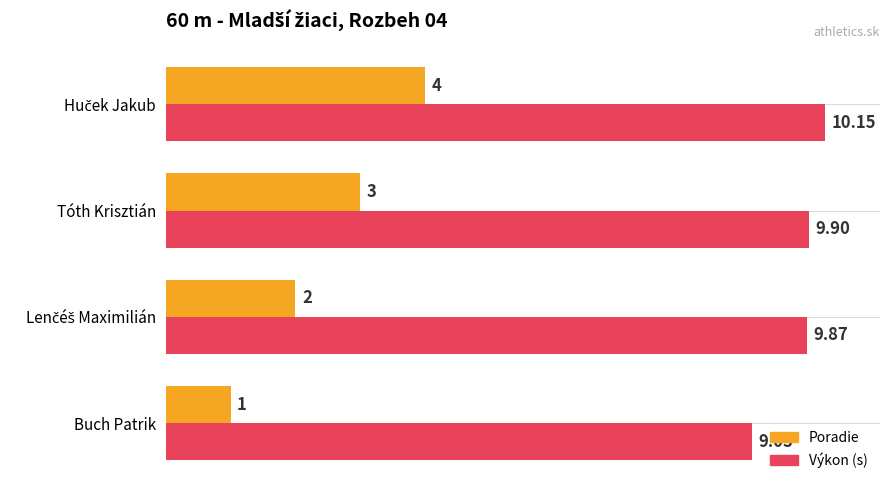

Rank the series by their maximum value, from highest to lowest.

Výkon (s), Poradie